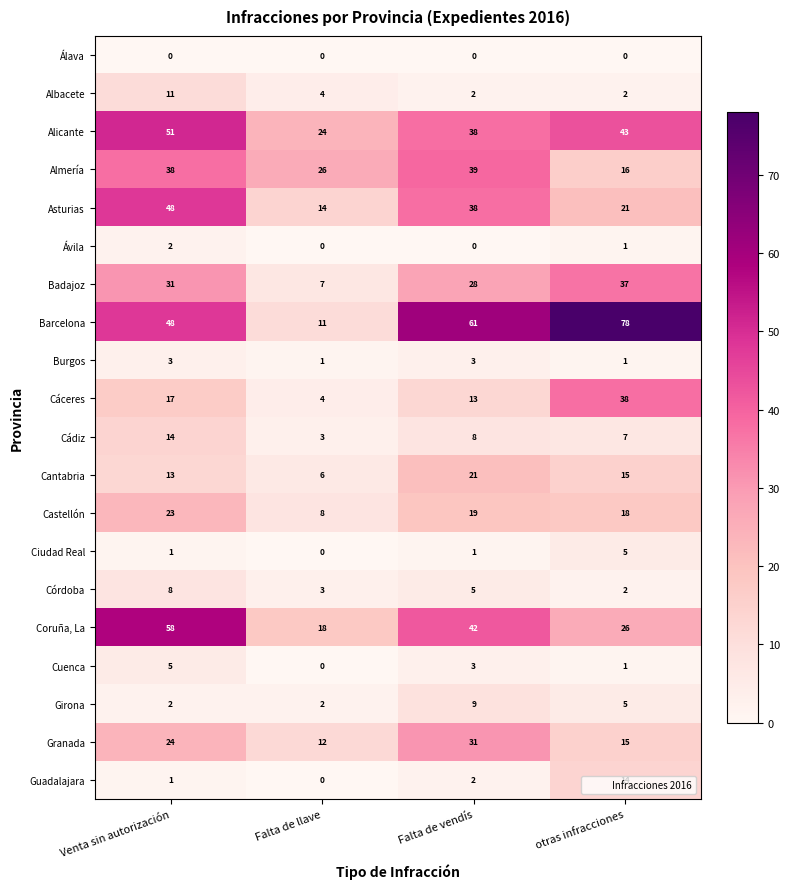

Which series has the widest spread of values?

Barcelona